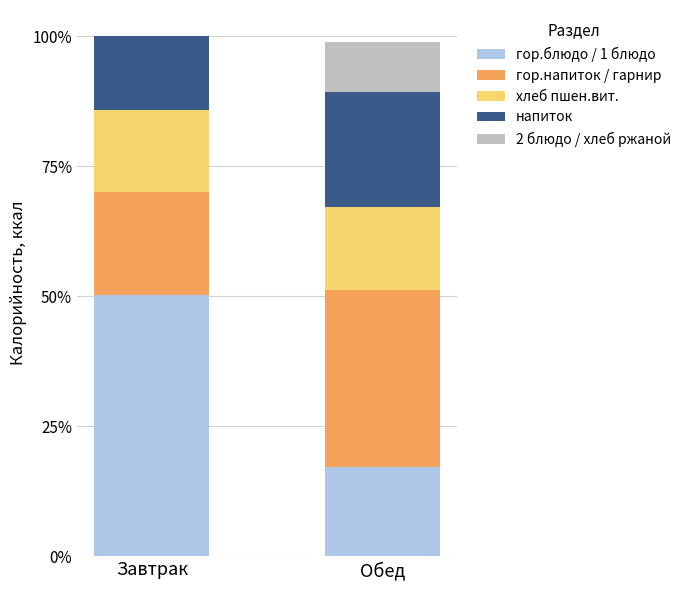

What is the label of the 1st bar from the right?

Обед